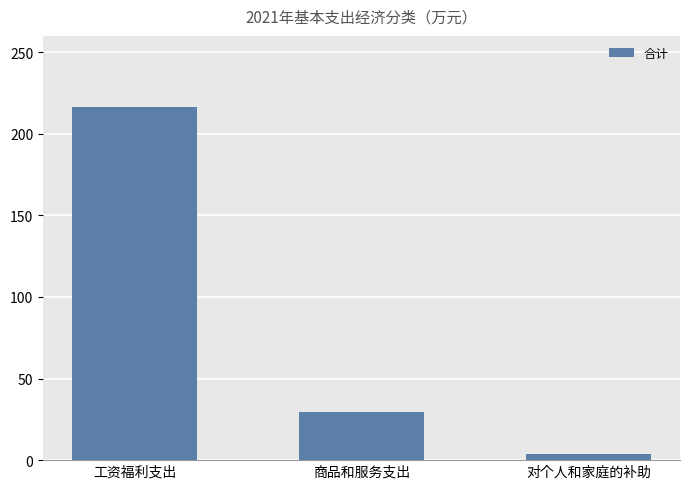

What is the difference between the values at 商品和服务支出 and 工资福利支出?

186.8